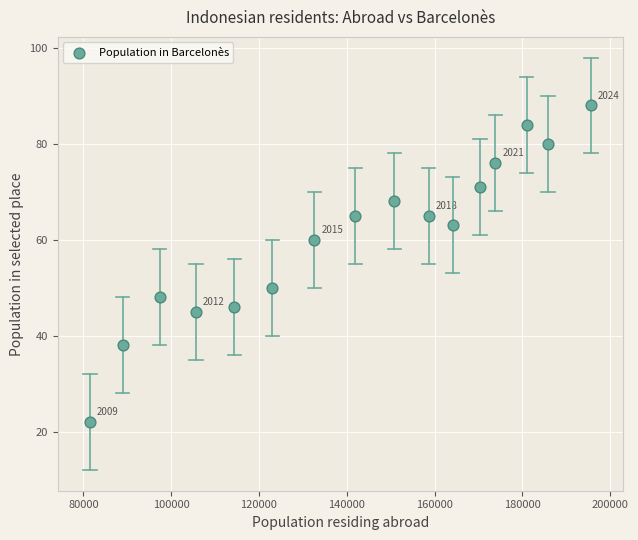

What is the range of Y values (max minus min)?

66